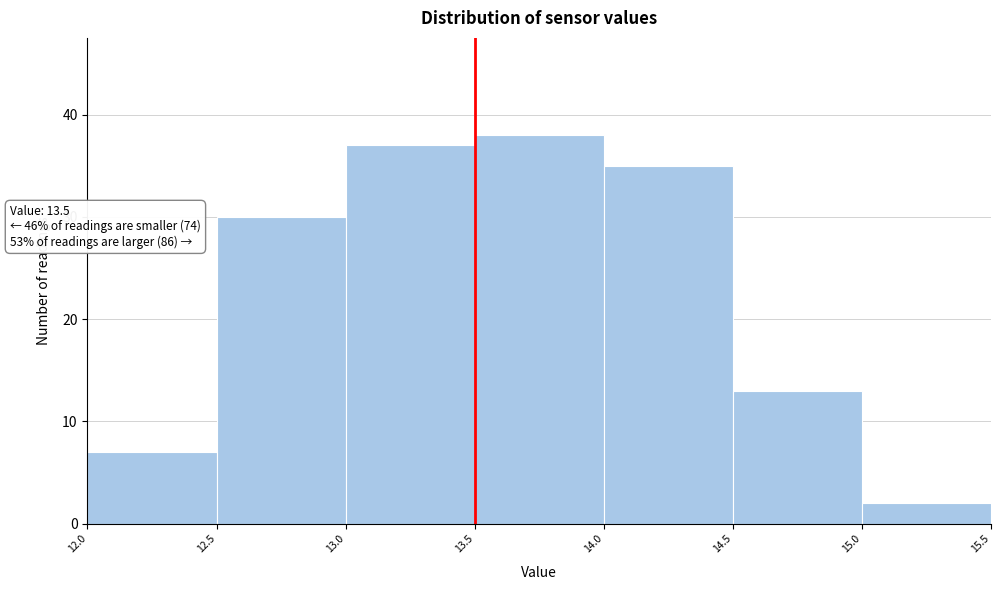

Over which range of the x-axis is the bar tallest?

13.5 to 14.0